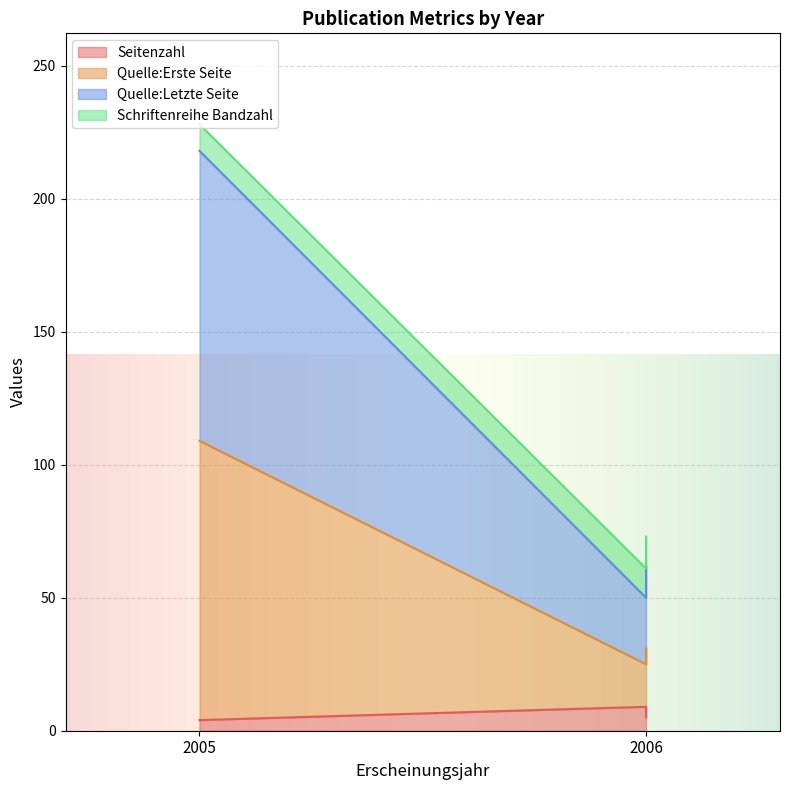

At which label does Quelle:Erste Seite reach its minimum?

2005